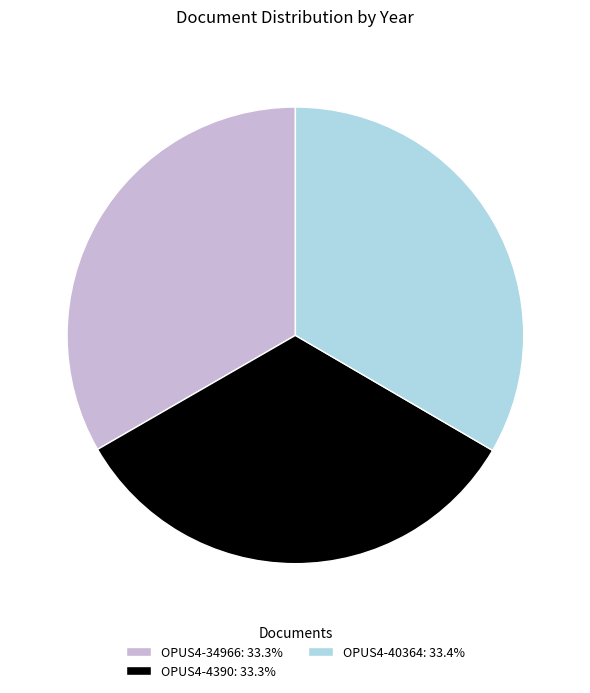

Count the number of slices in the pie.

3